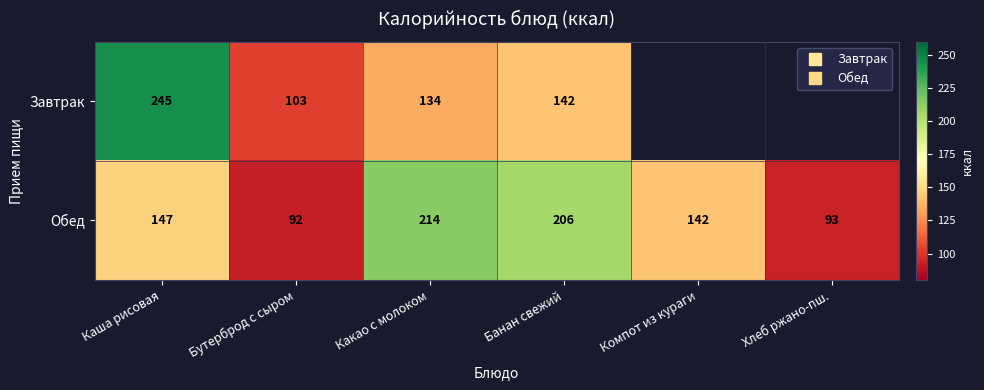

What is the minimum value for Обед?

91.7